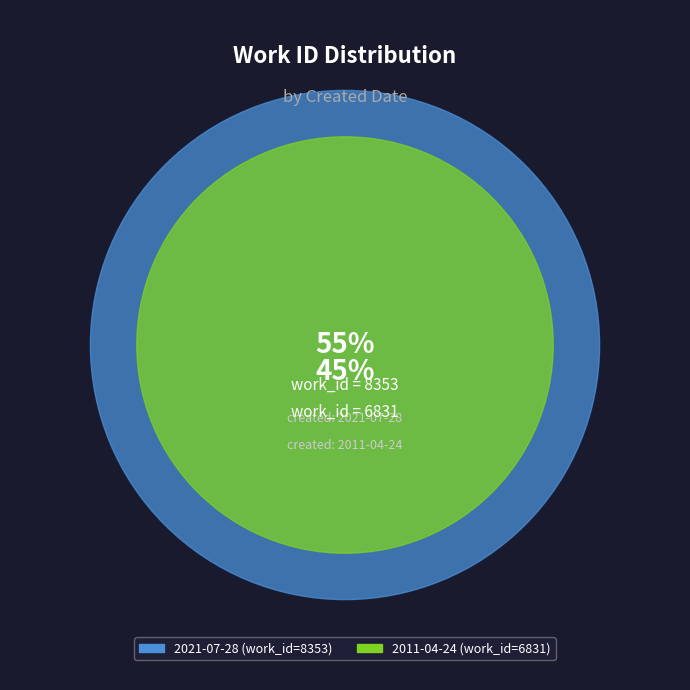

Combined, do 2021-07-28 and 2011-04-24 account for over 50%?

Yes